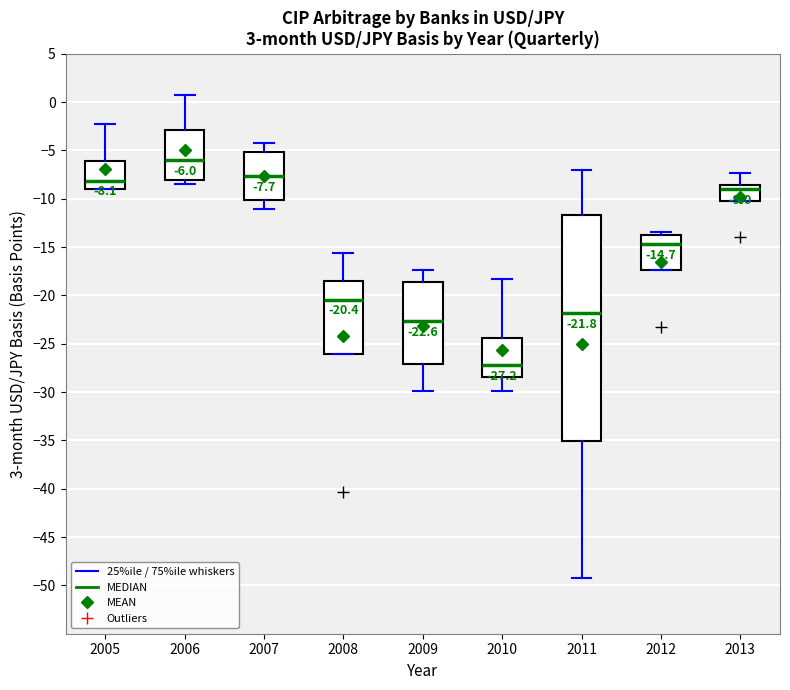

Which box is the tallest, from its lower edge to its upper edge?

2011